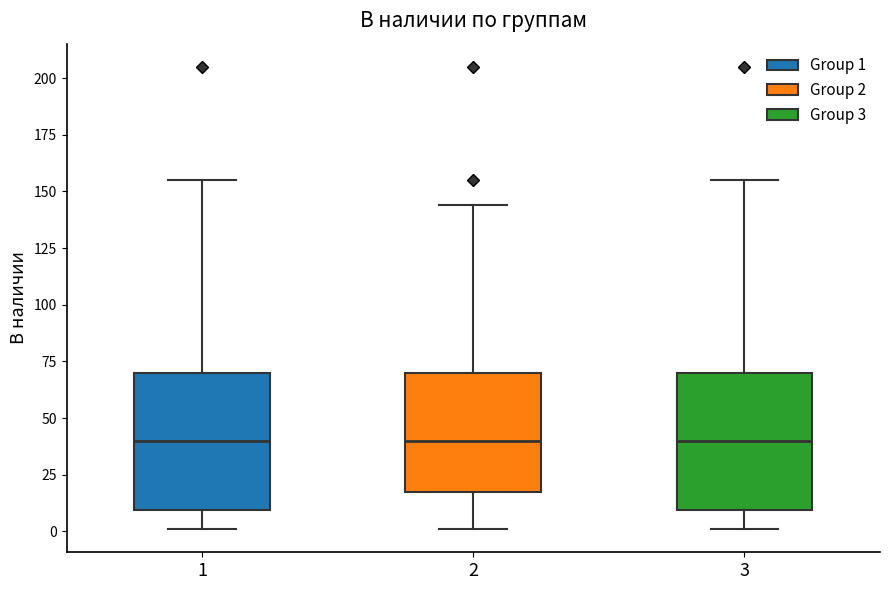

Where is the lower edge of the box at x = 2 on the y-axis? The values are not printed on the chart, so give them approximately, as read against the axis.

20